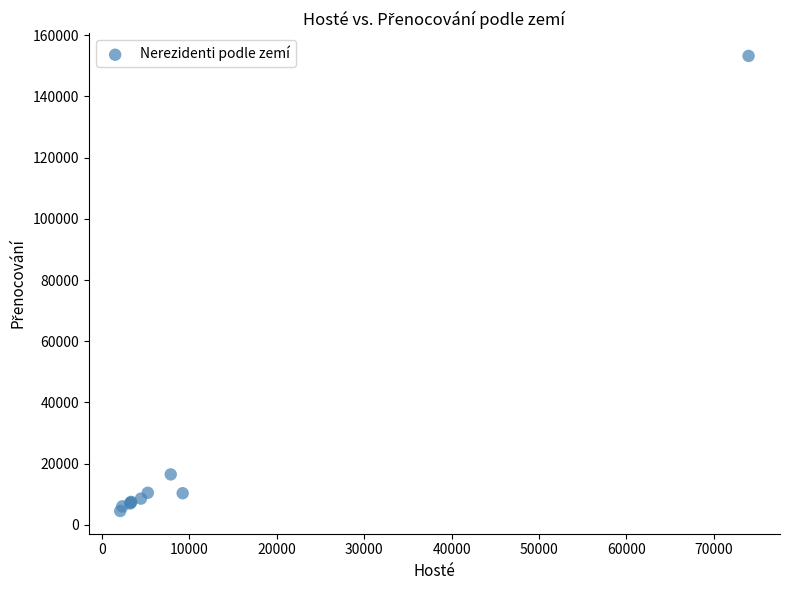

What Y value in the scatter plot is closest to 78897?

16492